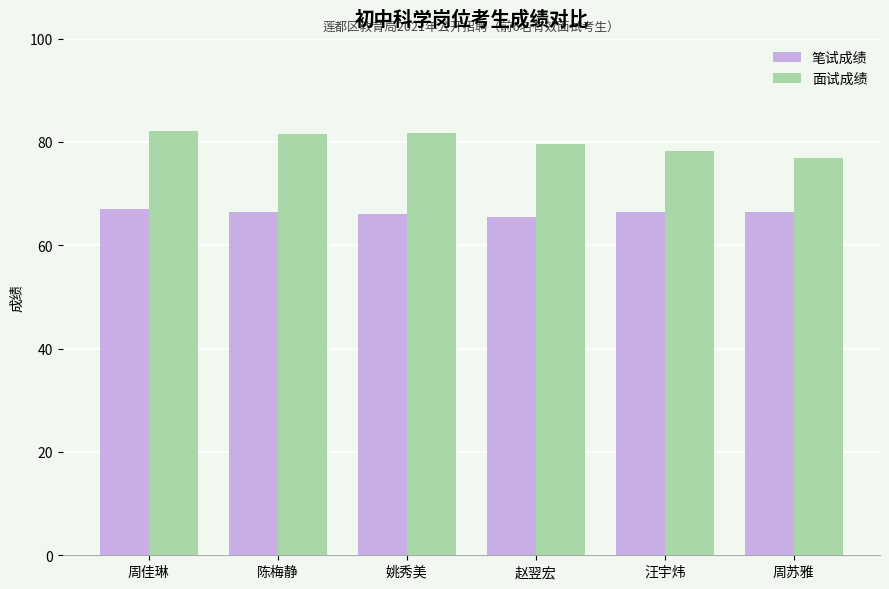

What is the greatest value displayed?

82.2